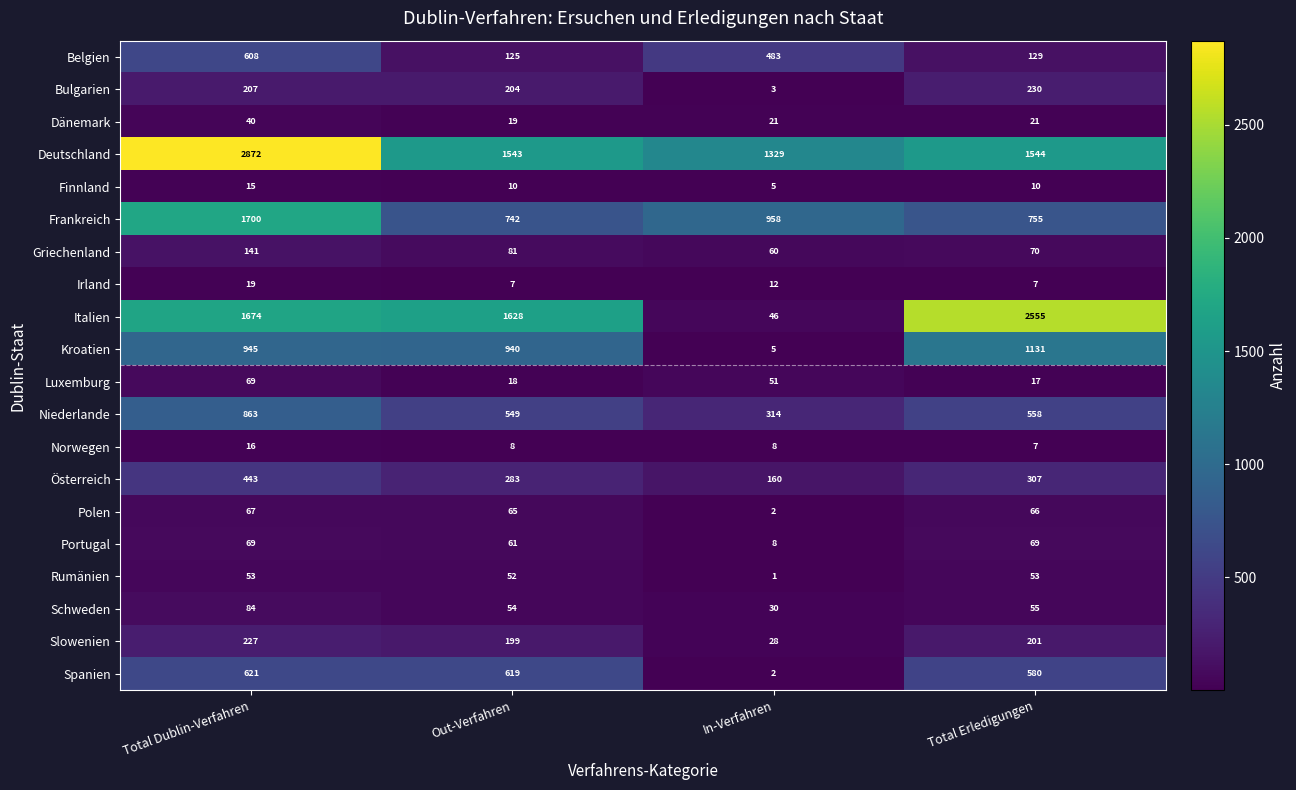

Which series has the largest total across all categories?

Deutschland